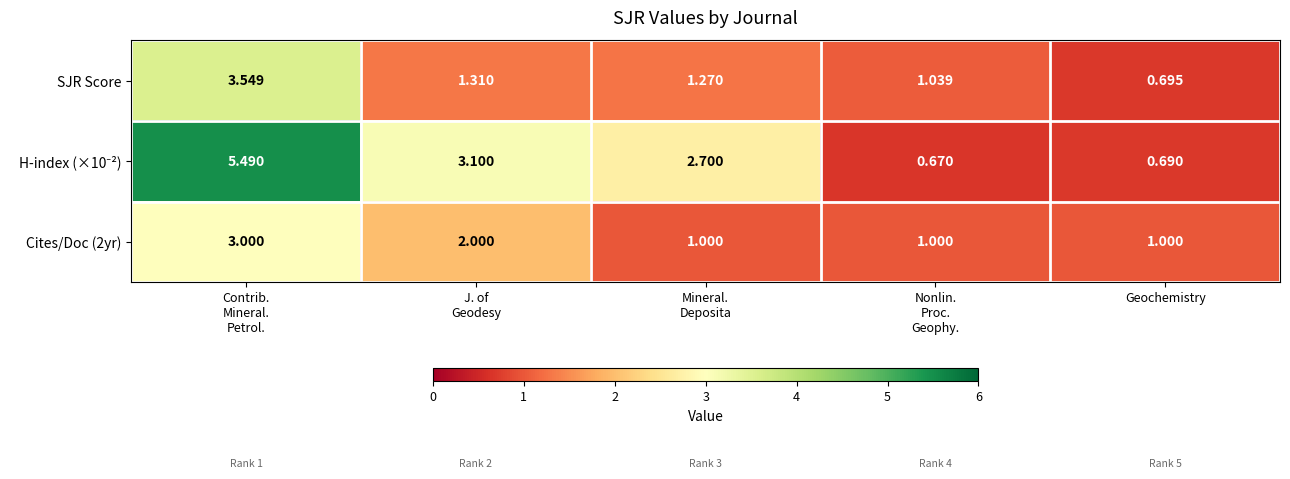

At which label does SJR Score reach its minimum?

Geochemistry